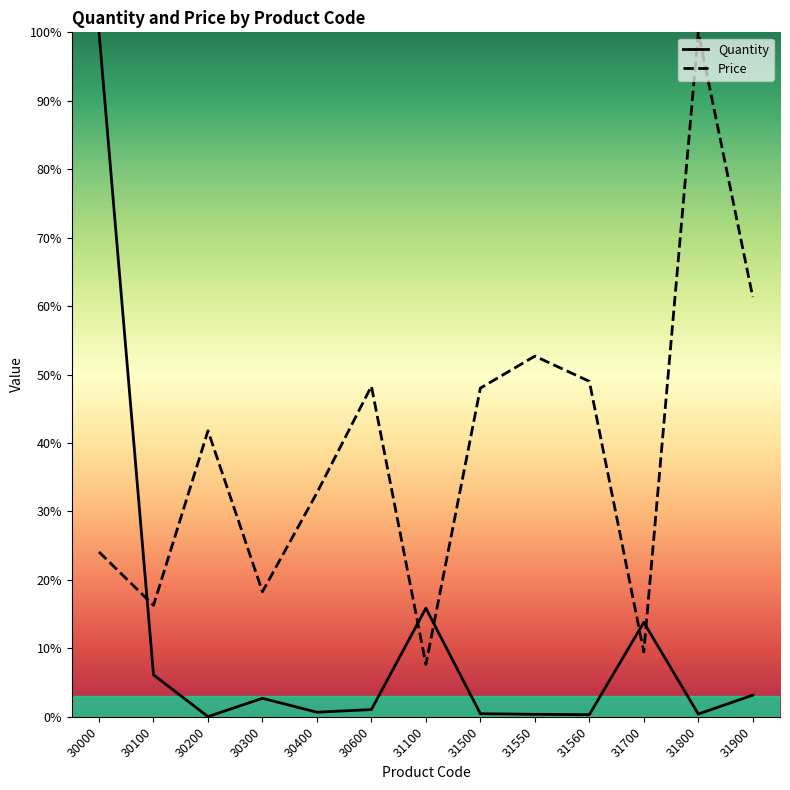

Which category has the lowest value in the Price series?

31100